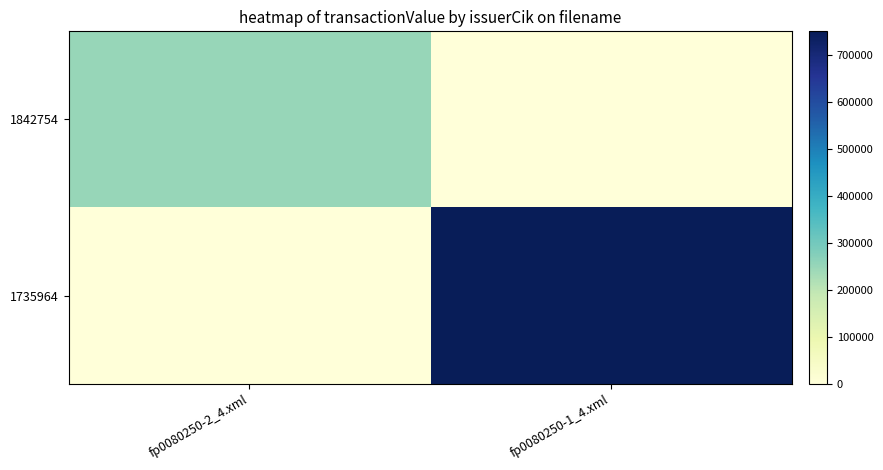

How many series are shown in this chart?

2